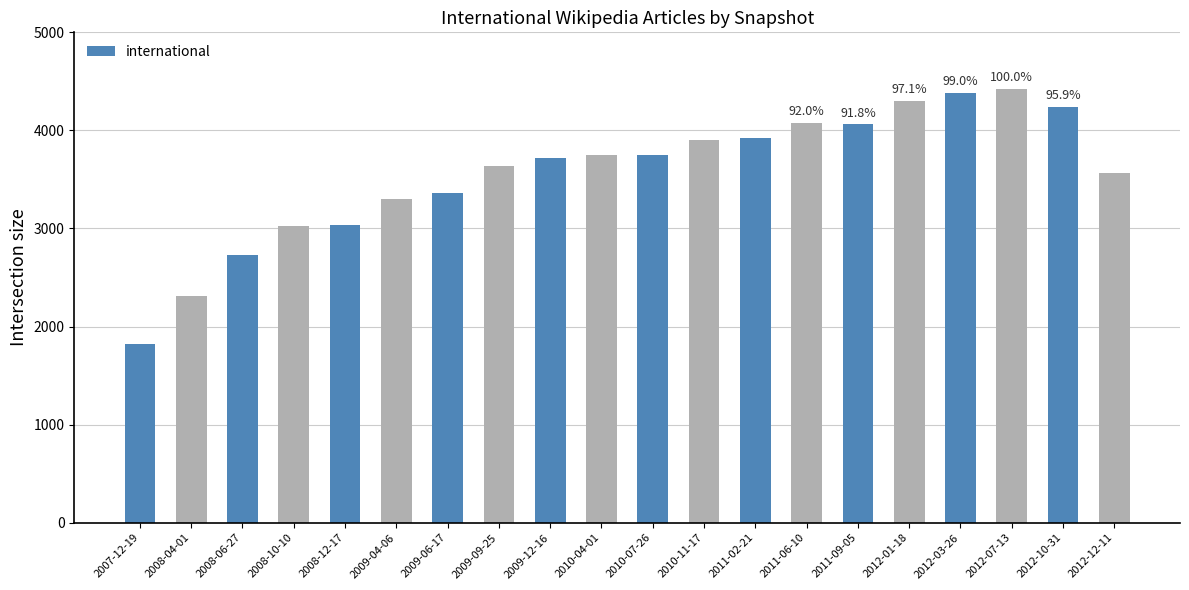

At which category does the chart reach its peak across all series?

2012-07-13